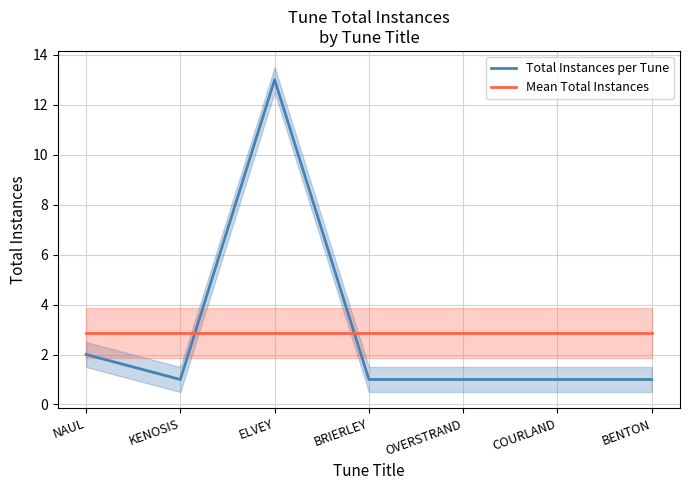

True or false: Total Instances per Tune has more than 1 interior local peaks.

False